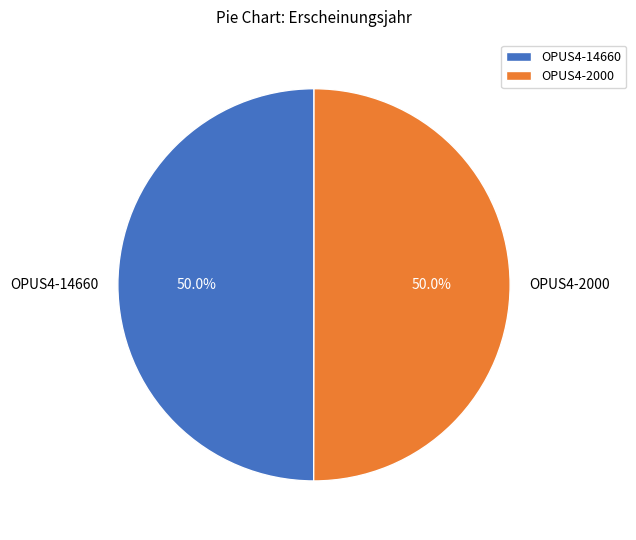

To the nearest percent, what portion does OPUS4-14660 represent?

50%